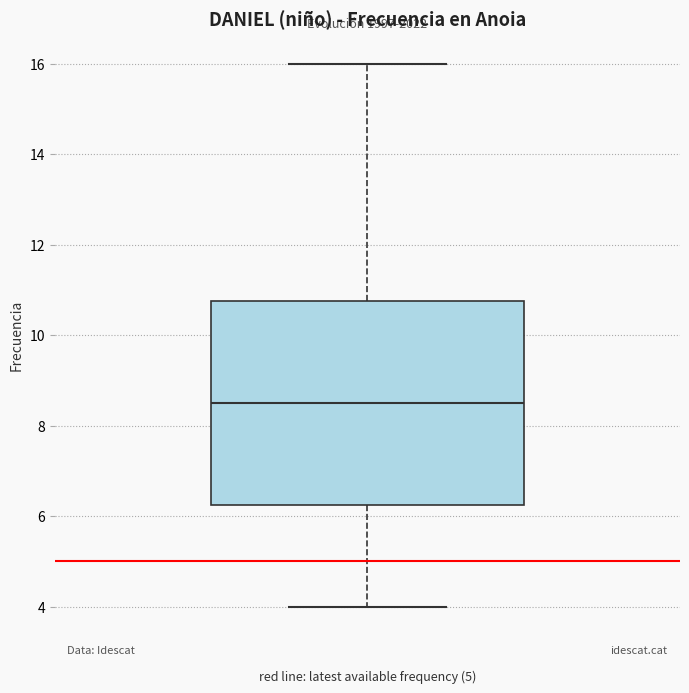

Where does the lower whisker of the box end on the y-axis? The values are not printed on the chart, so give them approximately, as read against the axis.

4.0